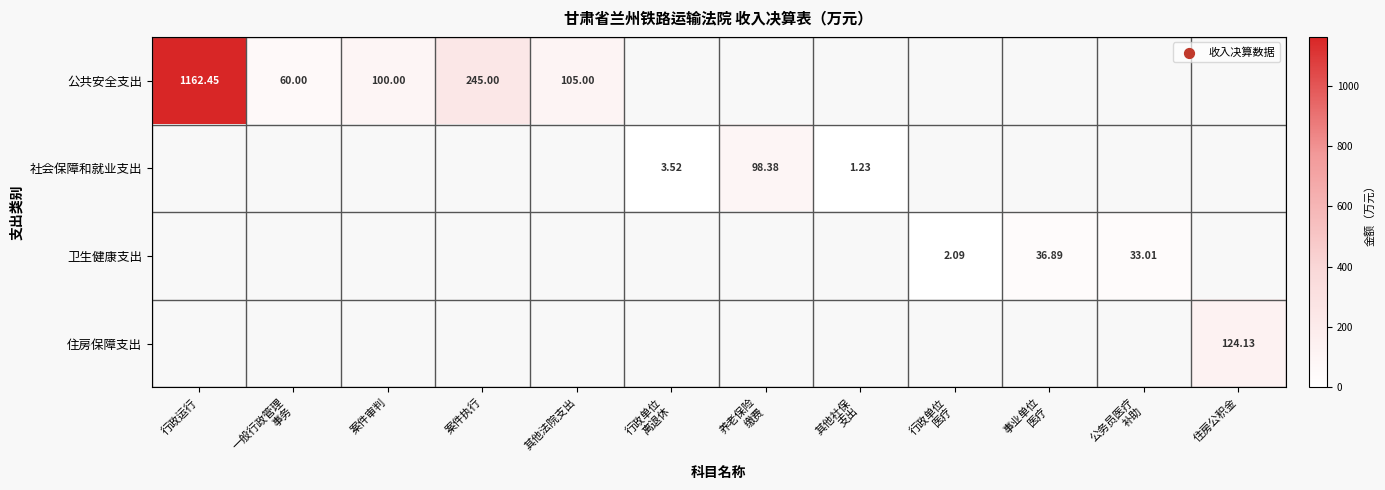

The 公共安全支出 series shows 60.0 at 一般行政管理 事务. True or false?

True